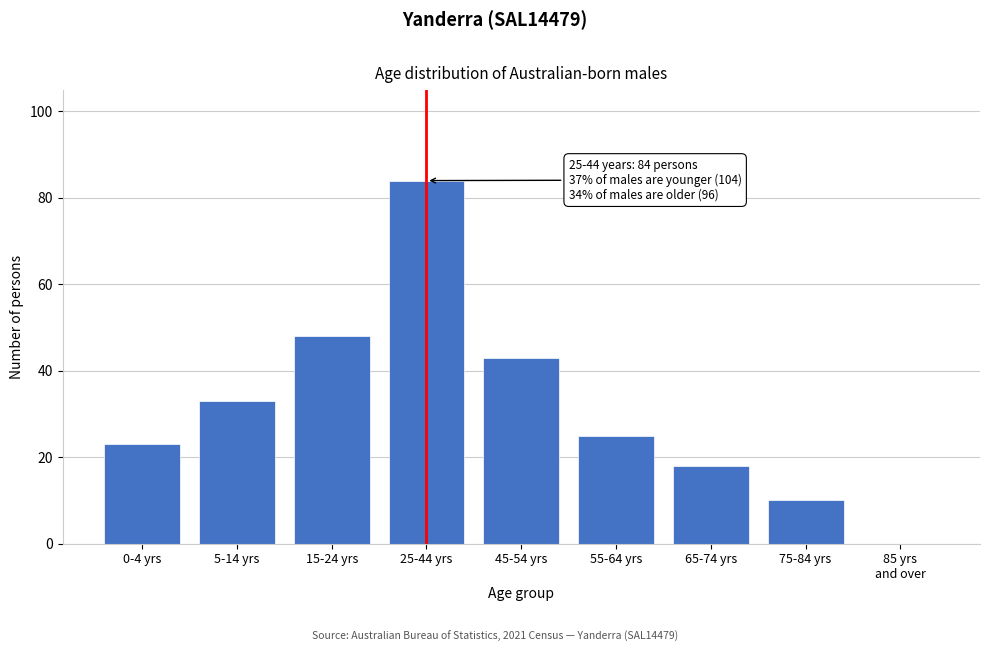

The value at 15-24 yrs is 48. True or false?

True